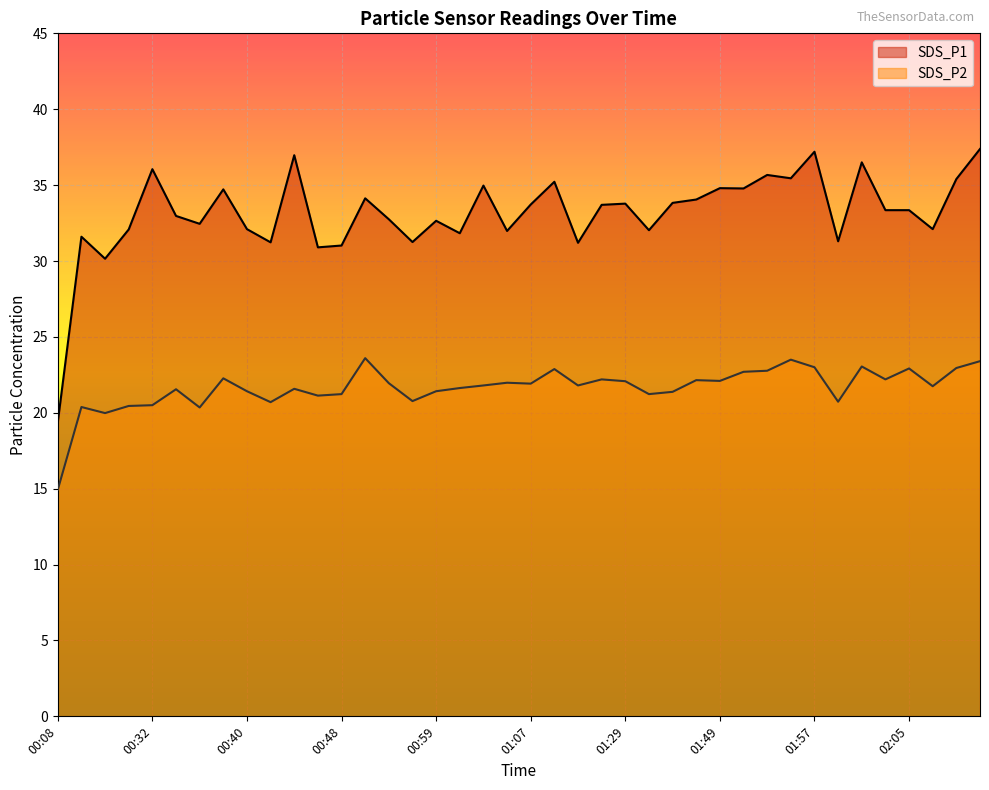

Reading left to right, extract all data points from this chart.

SDS_P1: 00:08=19.4	00:26=31.6	00:28=30.1	00:30=32.1	00:32=36.0	00:34=33.0	00:36=32.5	00:38=34.7	00:40=32.1	00:42=31.2	00:44=37.0	00:46=30.9	00:48=31.0	00:51=34.1	00:55=32.8	00:57=31.2	00:59=32.6	01:01=31.8	01:03=35.0	01:05=32.0	01:07=33.7	01:09=35.2	01:11=31.2	01:15=33.7	01:29=33.8	01:41=32.0	01:45=33.8	01:47=34.0	01:49=34.8	01:51=34.8	01:53=35.7	01:55=35.5	01:57=37.2	01:59=31.3	02:01=36.5	02:03=33.4	02:05=33.4	02:08=32.1	02:10=35.4	02:12=37.4
SDS_P2: 00:08=14.9	00:26=20.4	00:28=20.0	00:30=20.4	00:32=20.5	00:34=21.6	00:36=20.4	00:38=22.3	00:40=21.4	00:42=20.7	00:44=21.6	00:46=21.1	00:48=21.2	00:51=23.6	00:55=21.9	00:57=20.8	00:59=21.4	01:01=21.6	01:03=21.8	01:05=22.0	01:07=21.9	01:09=22.9	01:11=21.8	01:15=22.2	01:29=22.1	01:41=21.2	01:45=21.4	01:47=22.1	01:49=22.1	01:51=22.7	01:53=22.8	01:55=23.5	01:57=23.0	01:59=20.7	02:01=23.1	02:03=22.2	02:05=22.9	02:08=21.8	02:10=22.9	02:12=23.4